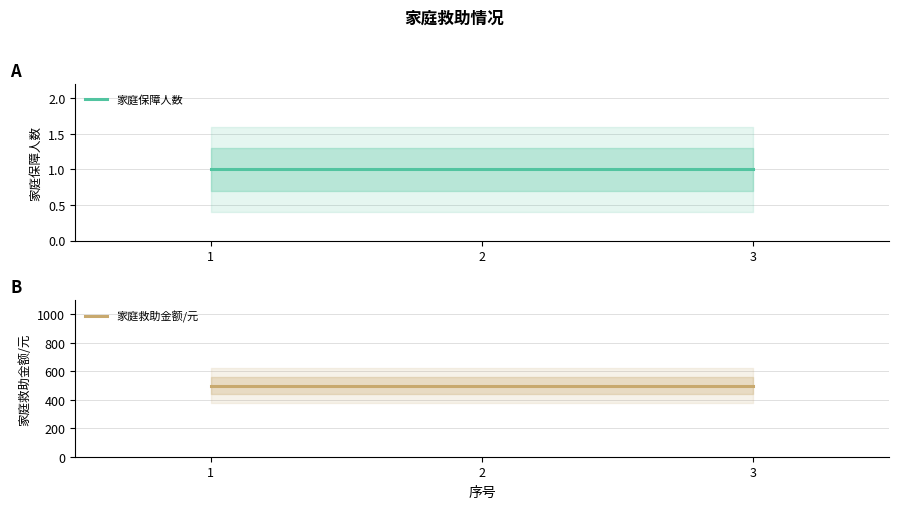

Which label corresponds to the largest value in the chart?

1